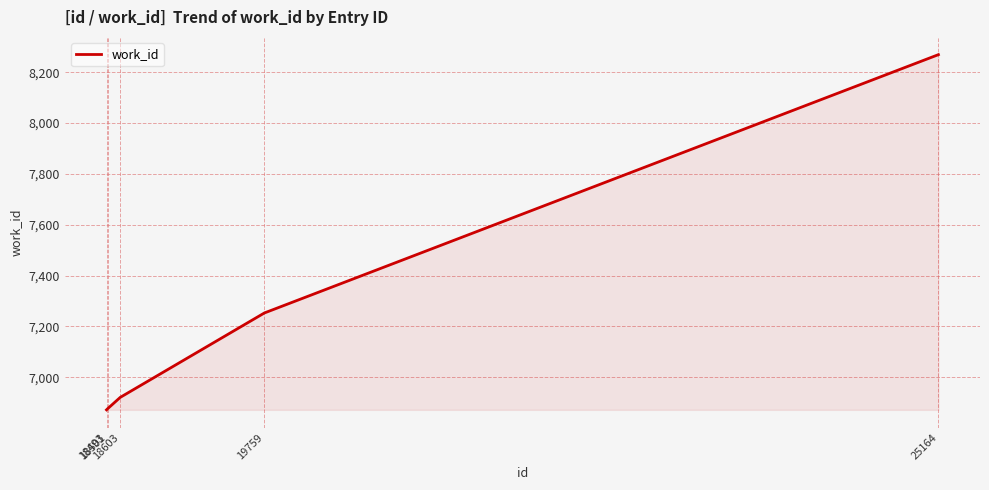

Between 19759 and 18501, which is larger?

19759